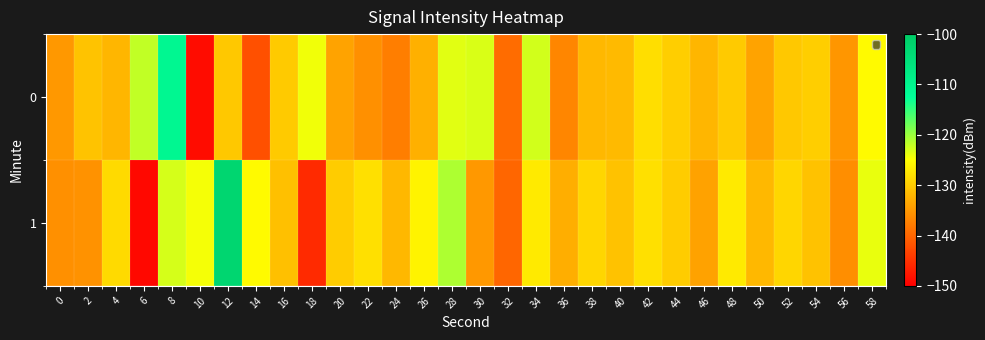

Which has a higher value, 4 or 10?

4